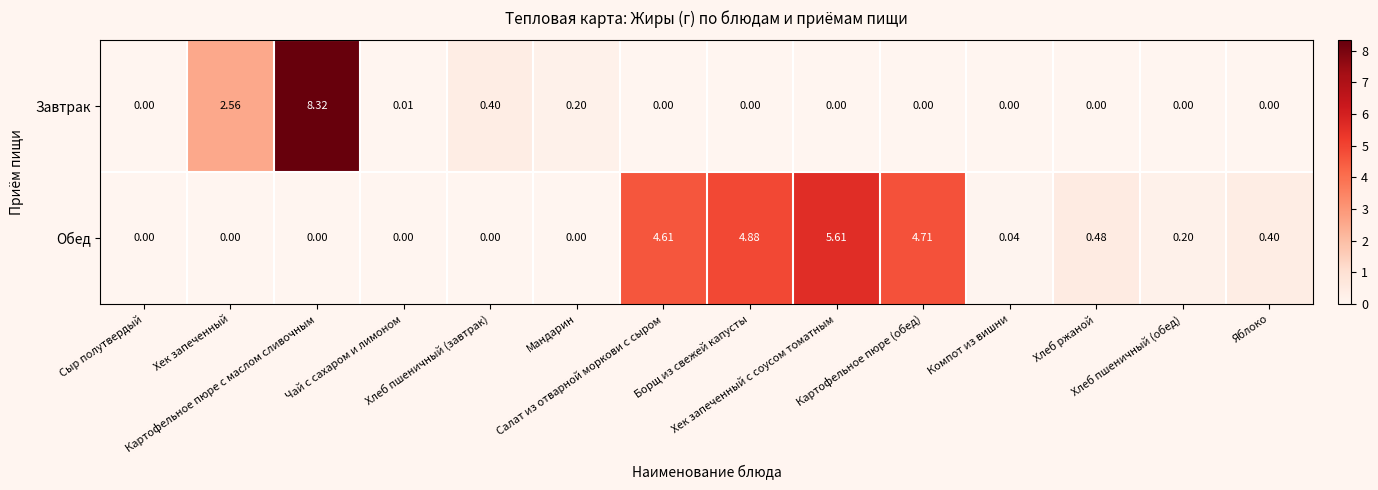

What is the spread (max minus min) of values at Хлеб пшеничный (обед)?

0.2